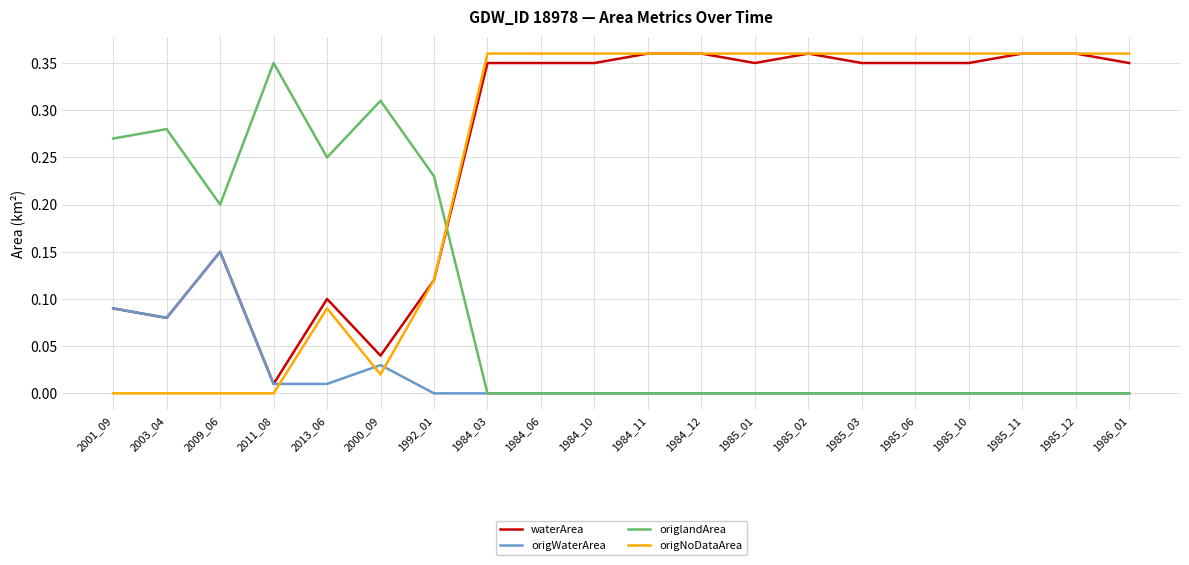

What is the total value across all series at 1984_11?

0.7